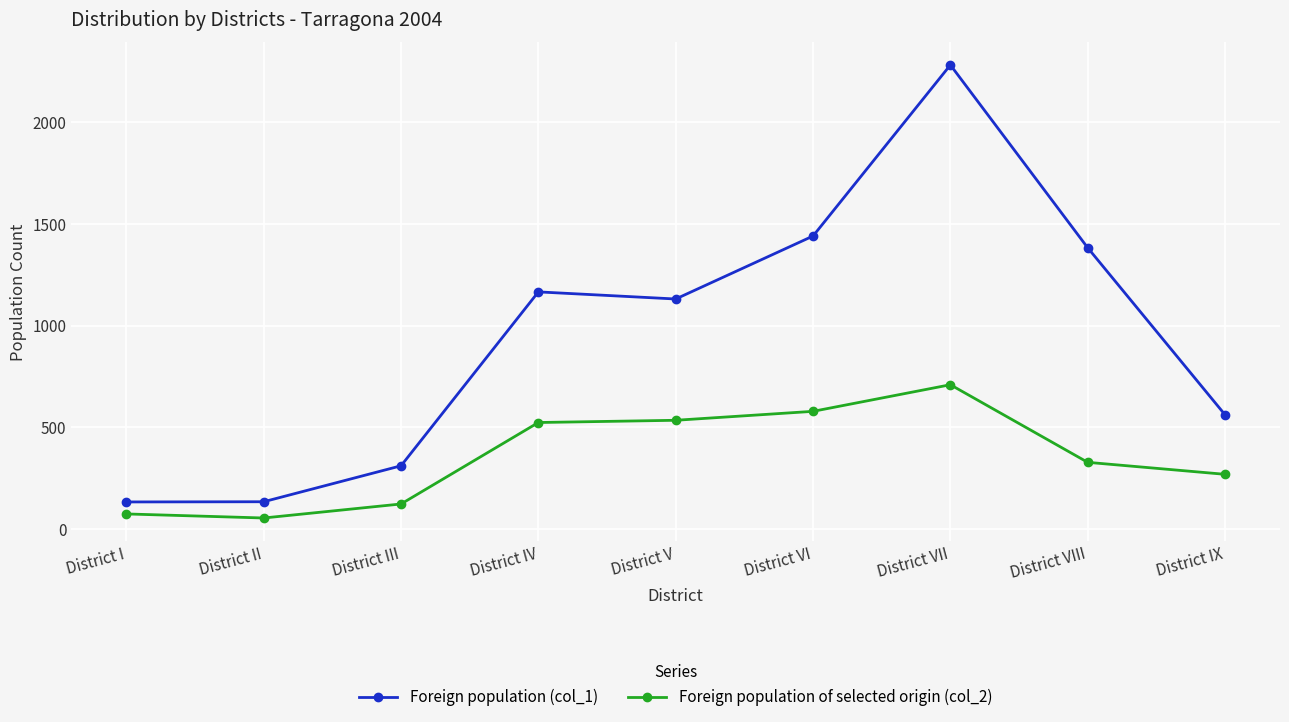

What is the difference between the highest and lowest values at District IX?

293